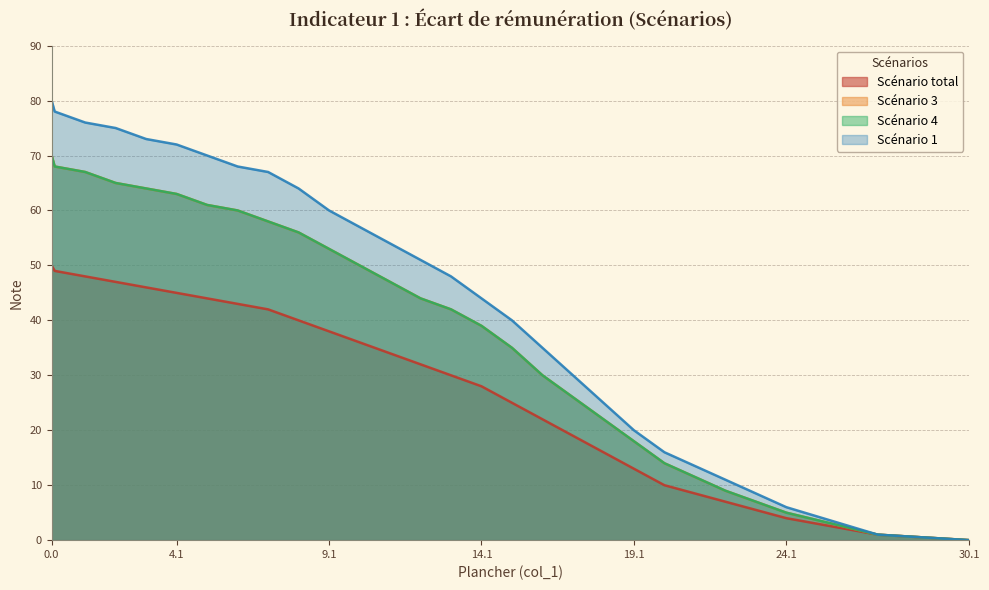

Is the value of Scénario 3 at 30.1 greater than the value of Scénario 1 at 8.1?

No